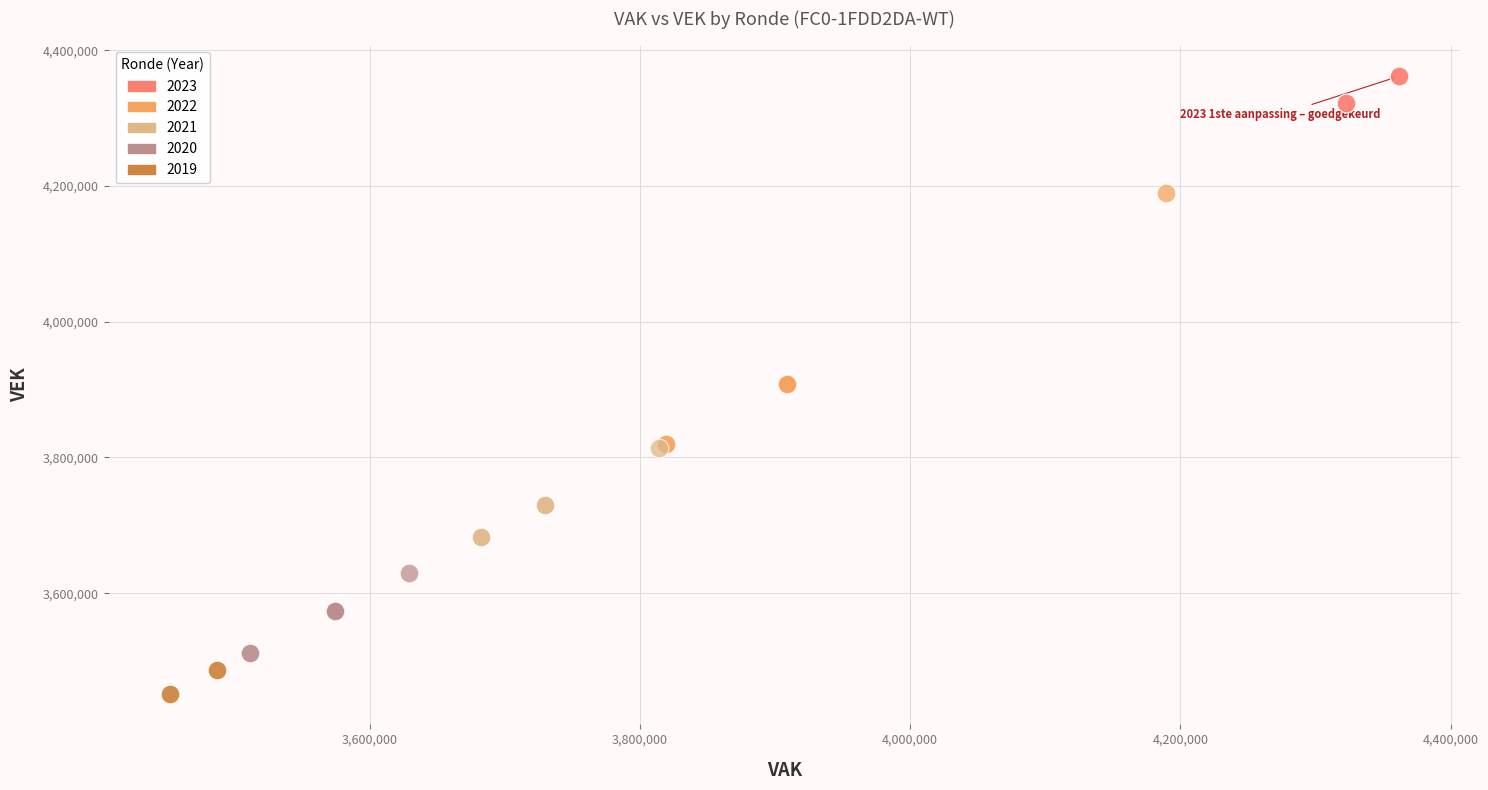

Which series reaches the minimum Y coordinate?

2019